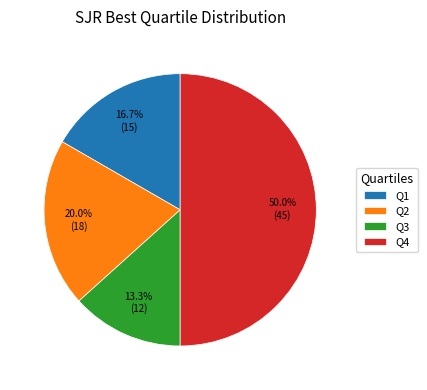

True or false: Q4 accounts for 60% of the total.

False